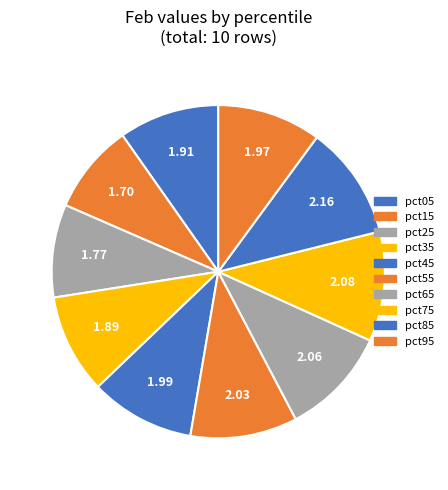

What is the change in value from pct35 to pct55?

+0.1